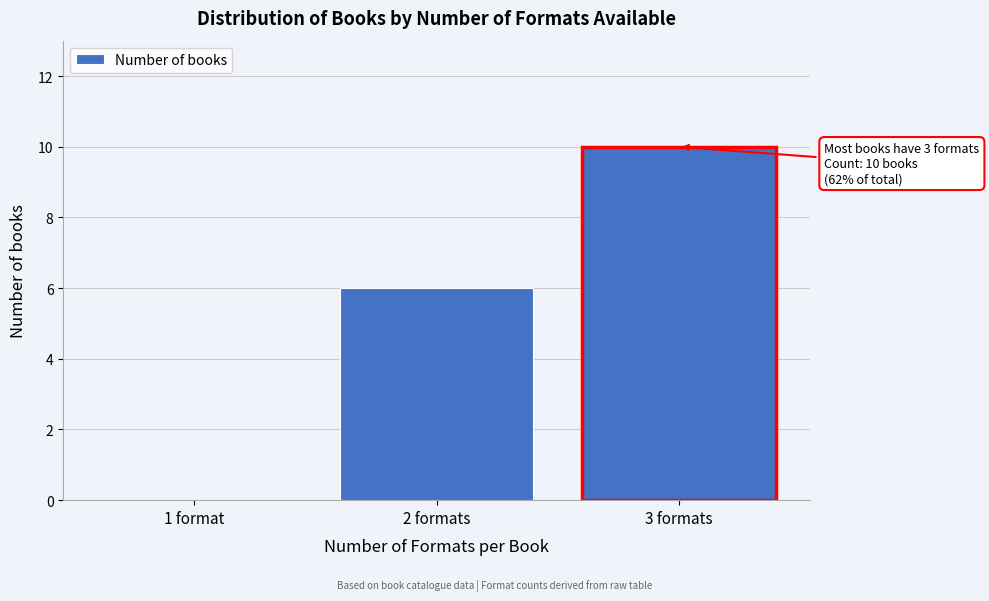

Reading right to left, extract all data points from this chart.

3 formats=10	2 formats=6	1 format=0